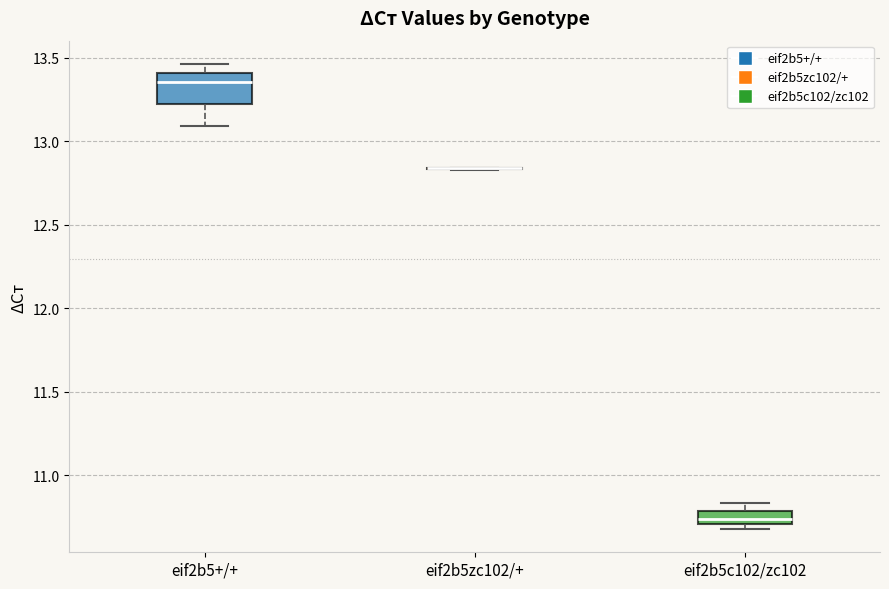

Reading left to right, transcribe this box plot: for each box, give where its median line is, the range the box spans, and where its two whiskers end, as read against the y-axis. The values are not printed on the chart, so give them approximately, as read against the axis.

eif2b5+/+: median 13.35, box 13.20 to 13.40, whiskers 13.10 to 13.45
eif2b5zc102/+: box collapsed to a line at 12.85, whiskers 12.85 to 12.85
eif2b5c102/zc102: median 10.75, box 10.70 to 10.80, whiskers 10.70 (just below the box's lower edge) to 10.85